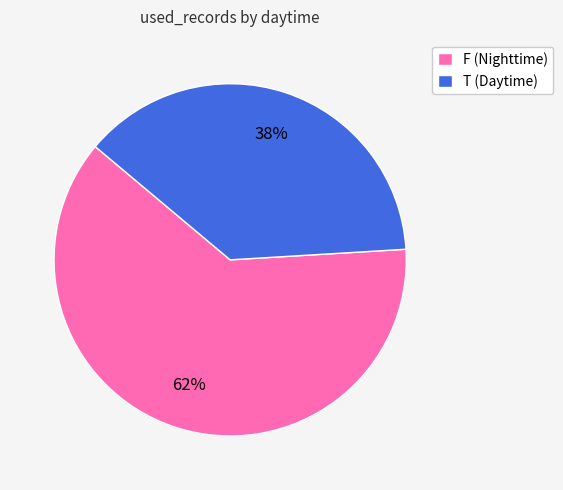

How many slices are in this pie chart?

2